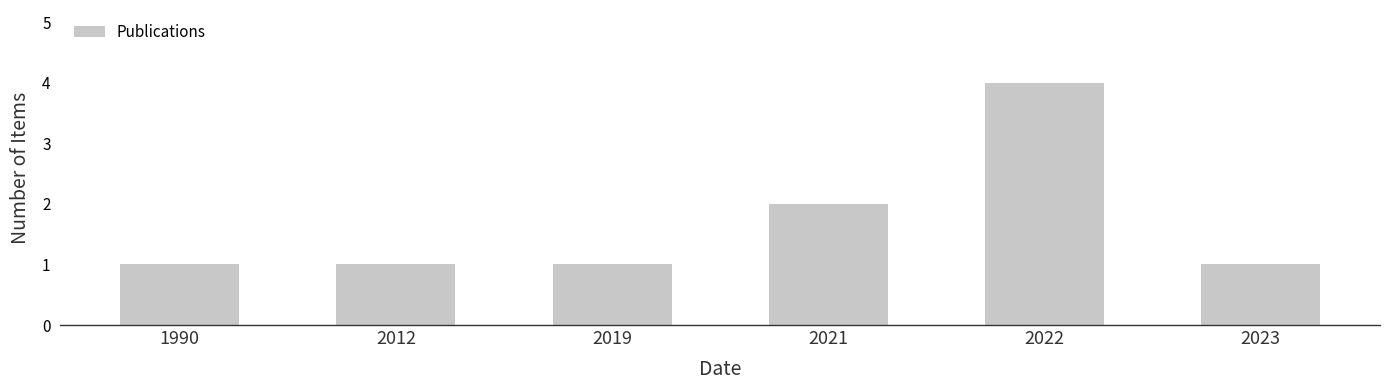

True or false: the data shows 4 at 2022.

True